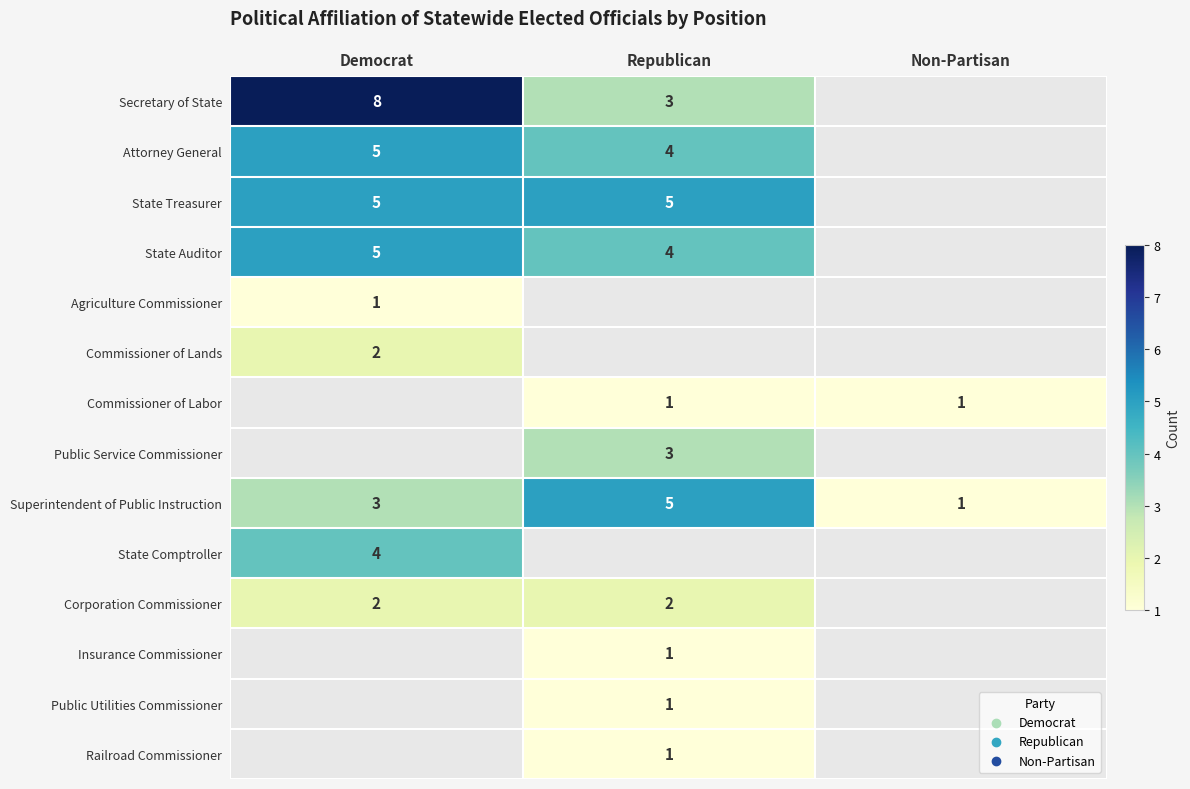

True or false: Corporation Commissioner has a value of 3 at Democrat.

False